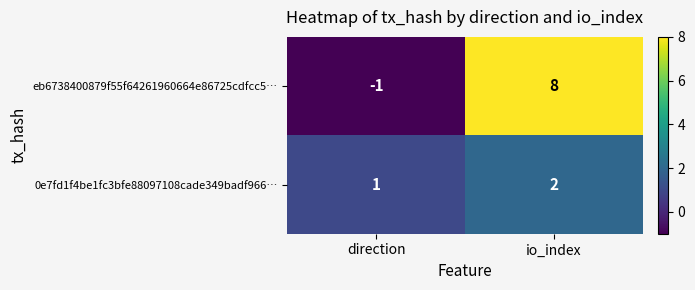

Which series has the largest range (max minus min)?

eb6738400879f55f64261960664e86725cdfcc5…